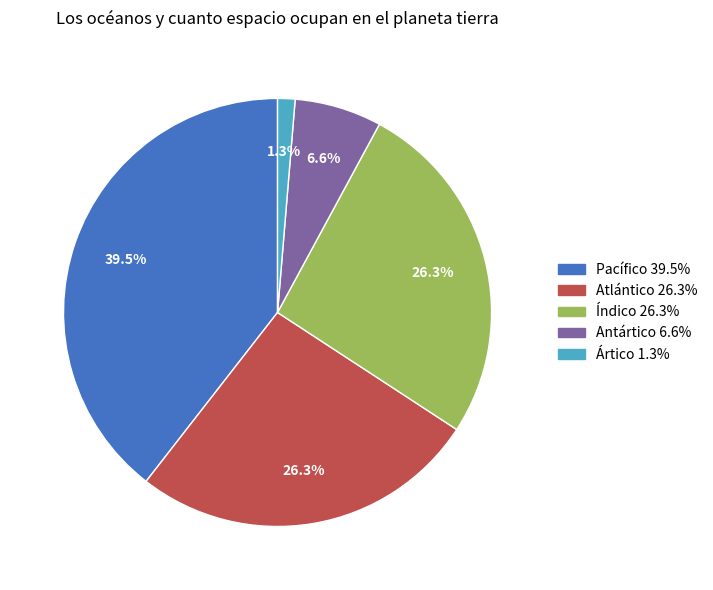

How many segments does this pie chart have?

5